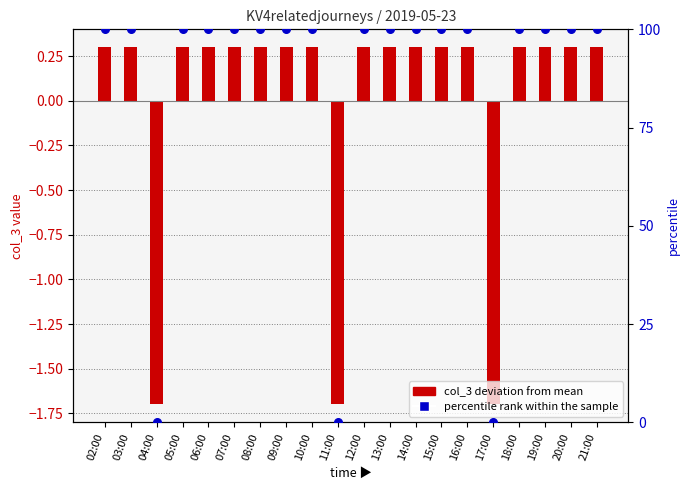

At which category is the sum across all series the highest?

02:00